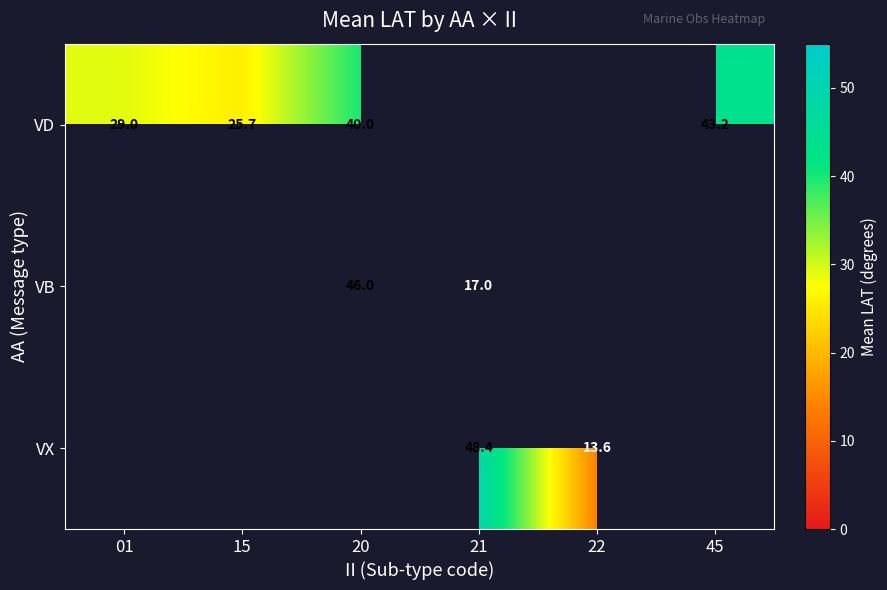

List the labels in order of VX value, smallest first.

22, 45, 01, 15, 20, 21